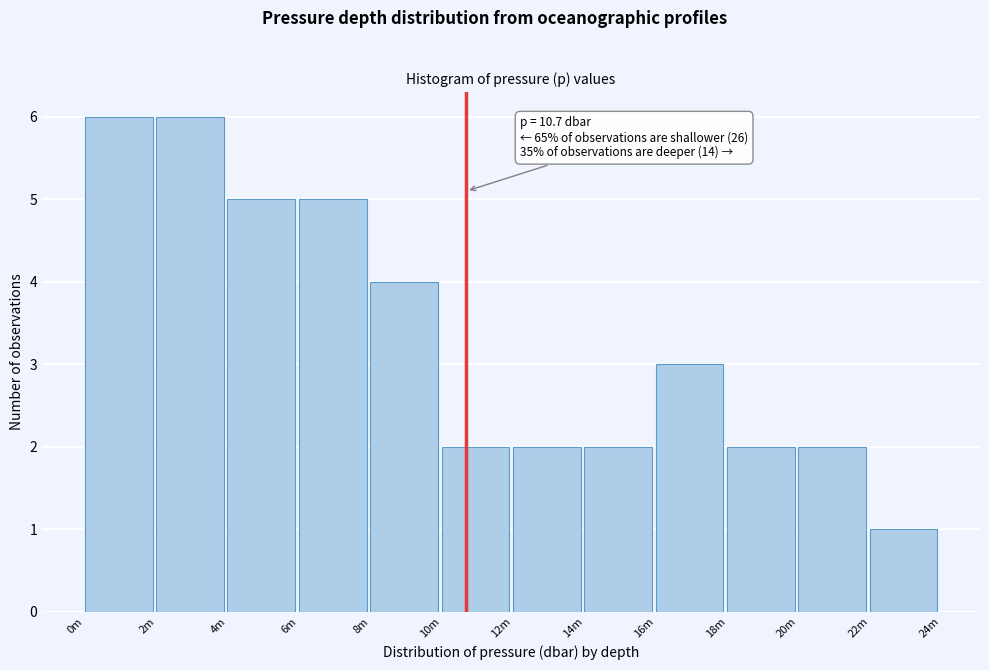

Reading left to right, extract all data points from this chart.

0m=6	2m=6	4m=5	6m=5	8m=4	10m=2	12m=2	14m=2	16m=3	18m=2	20m=2	22m=1